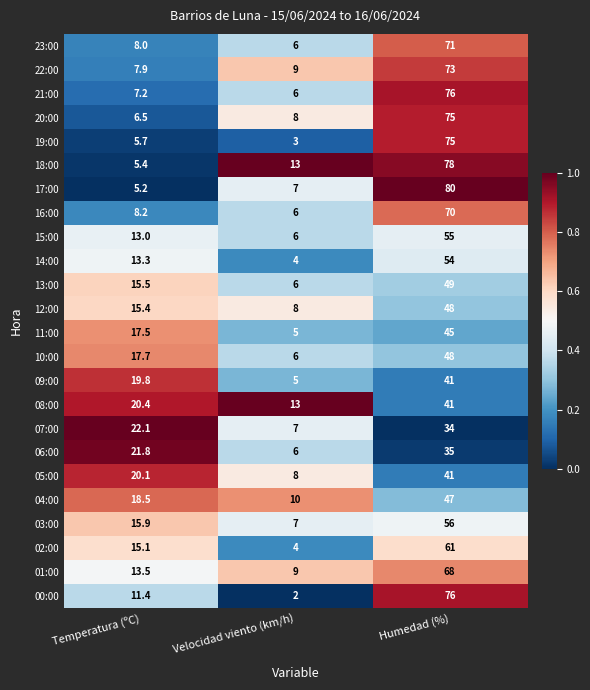

What is the smallest value displayed?

2.0